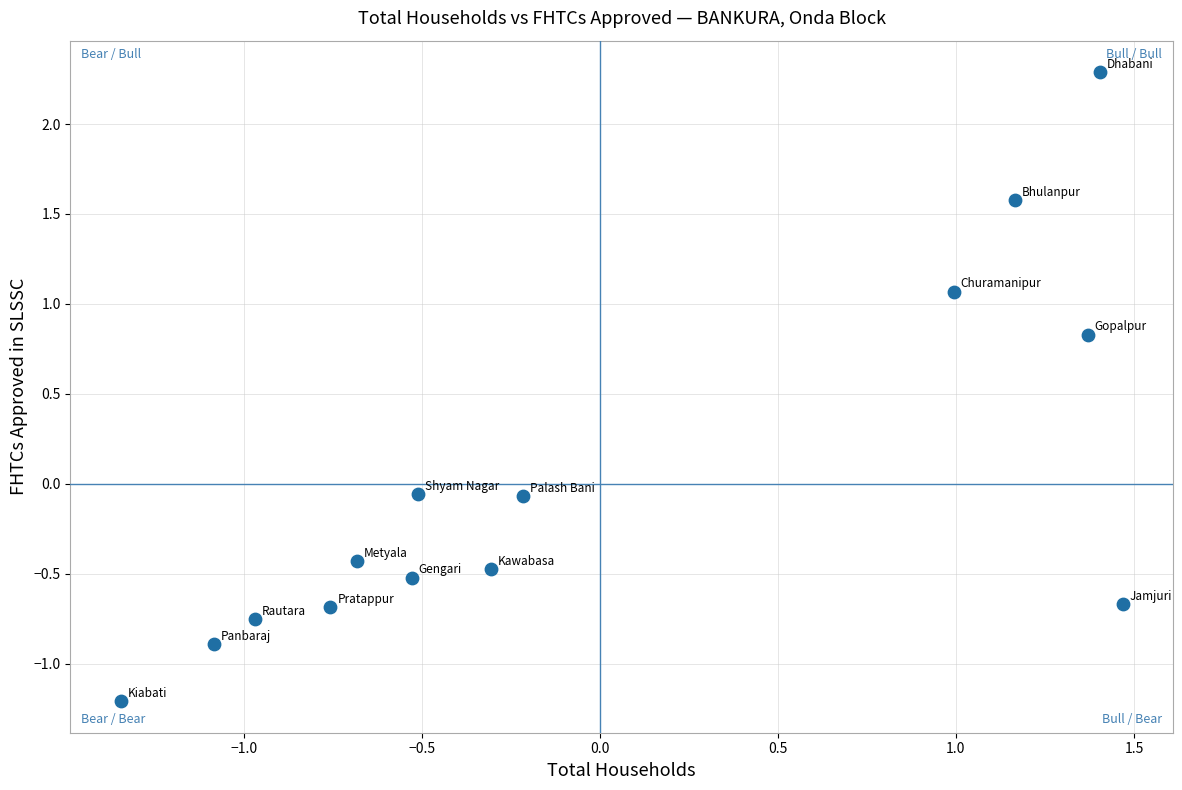

What is the range of Y values (max minus min)?

3.5